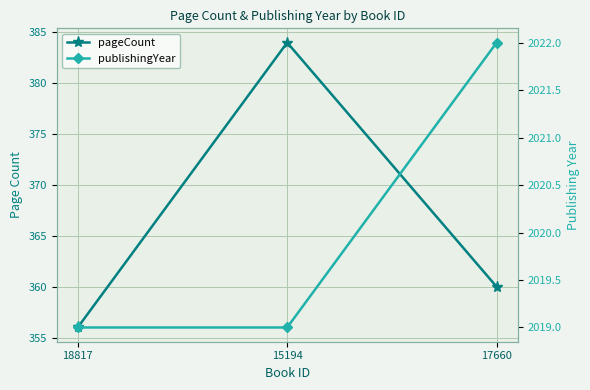

What is the total value across all series at 15194?

2403